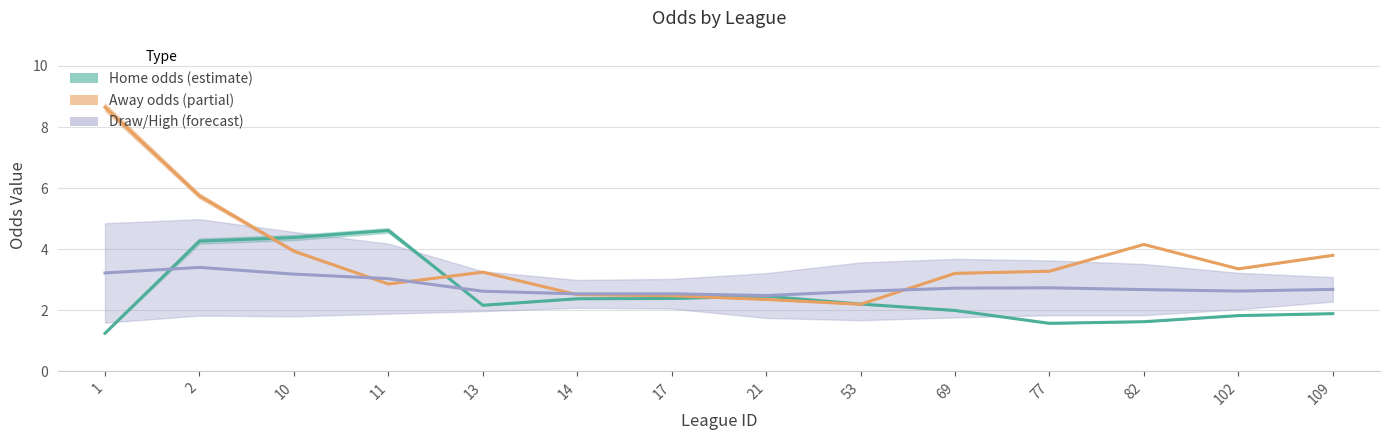

What are all the series names shown in the legend?

Home odds (estimate), Away odds (partial), Draw/High (forecast)